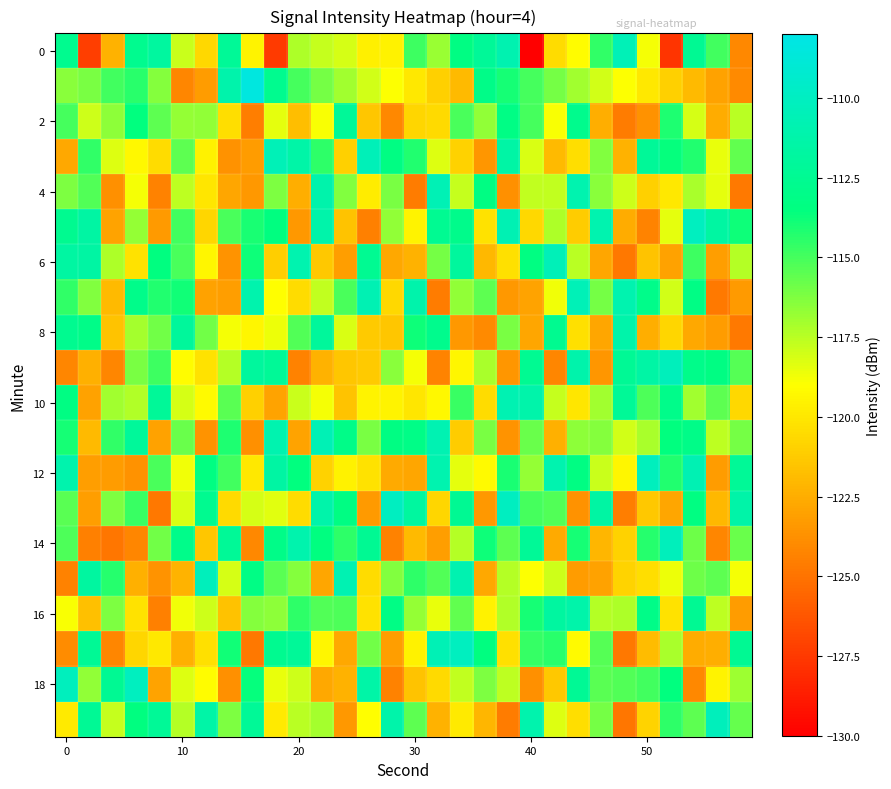

What is the smallest value displayed?

-130.0